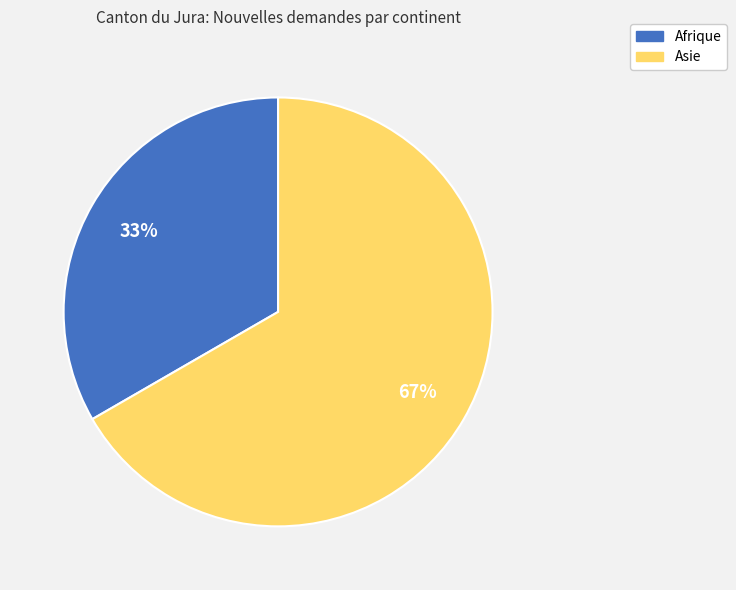

Is there a majority slice in this chart?

Yes